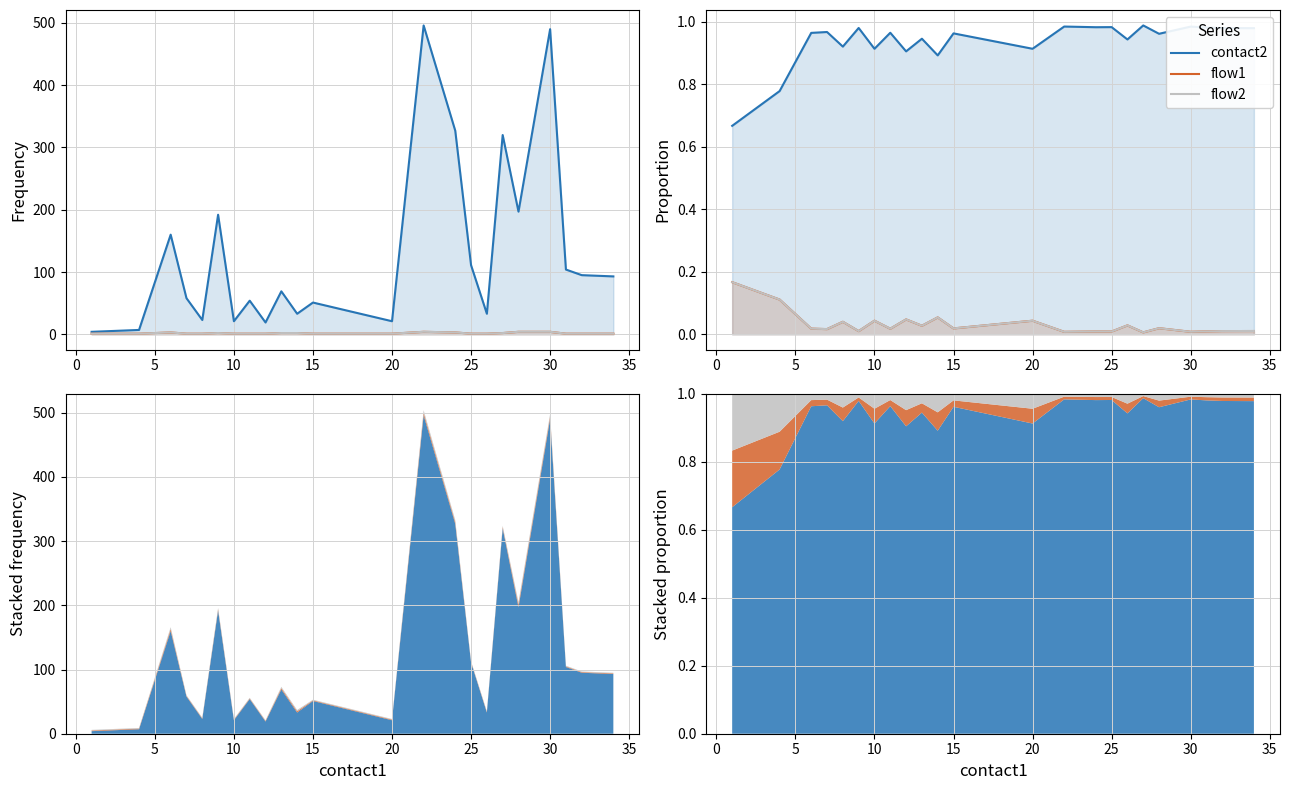

True or false: contact2 and flow2 cross at least once.

False